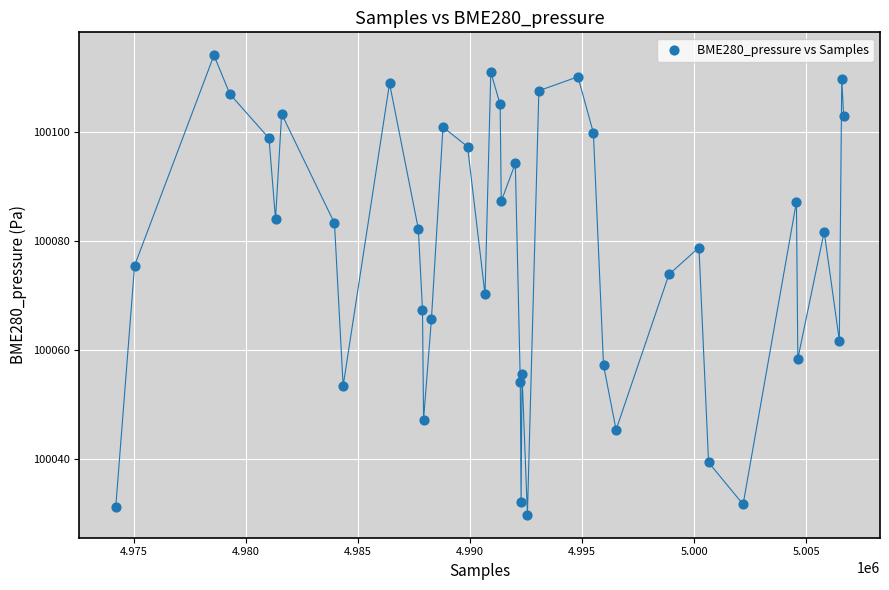

What is the range of X values (max minus min)?

32466.0